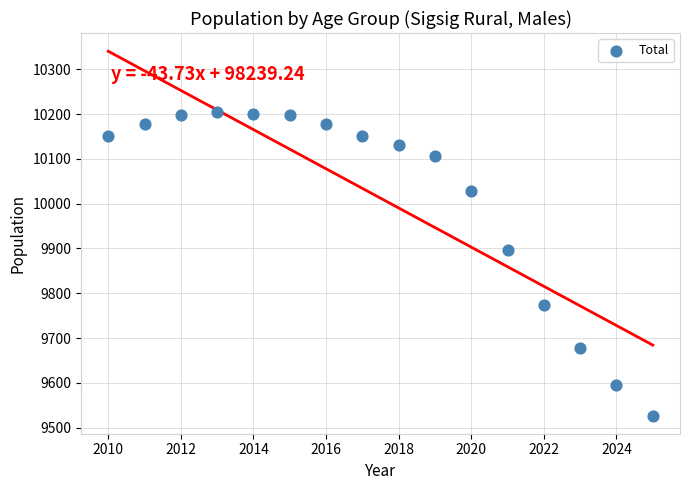

What is the range of X values (max minus min)?

15